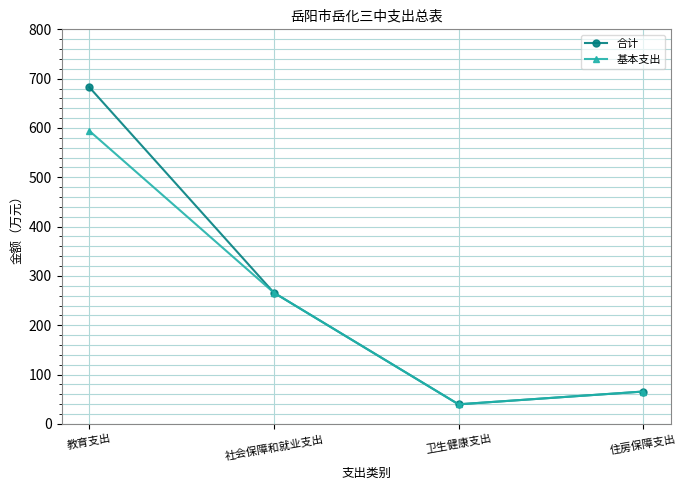

Which series has the largest total across all categories?

合计